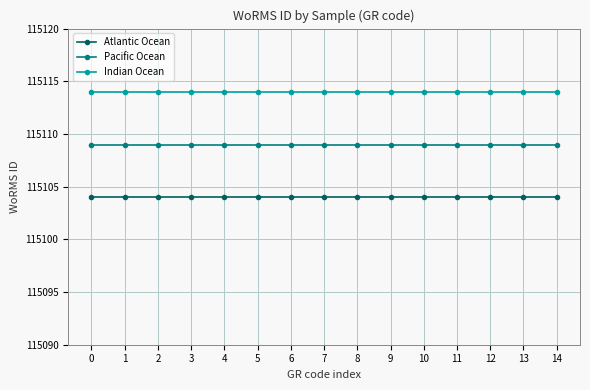

Is it true that Indian Ocean equals 115114 at 2?

True